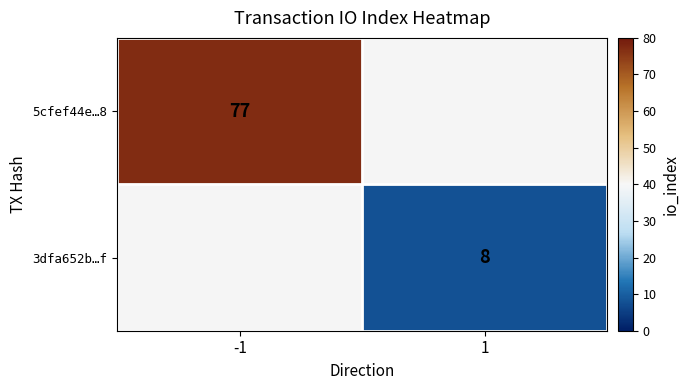

Is it true that 5cfef44e…8 equals 28 at -1?

False